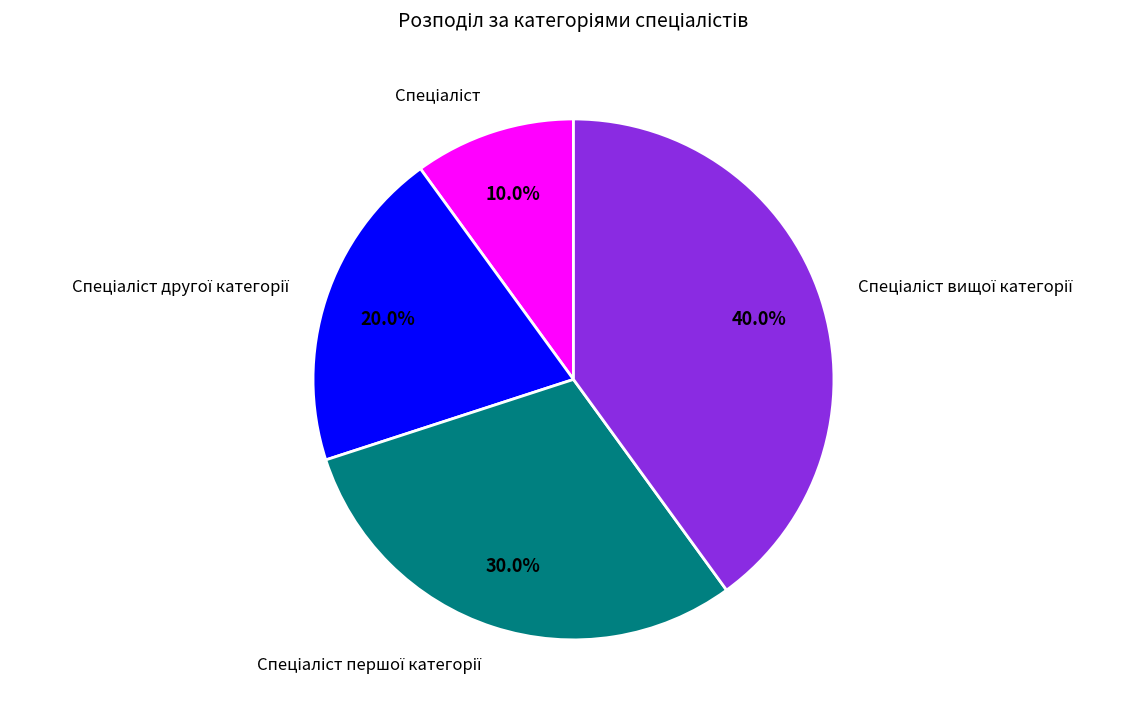

To the nearest percent, what is the difference between the largest and smallest slice percentages?

30%